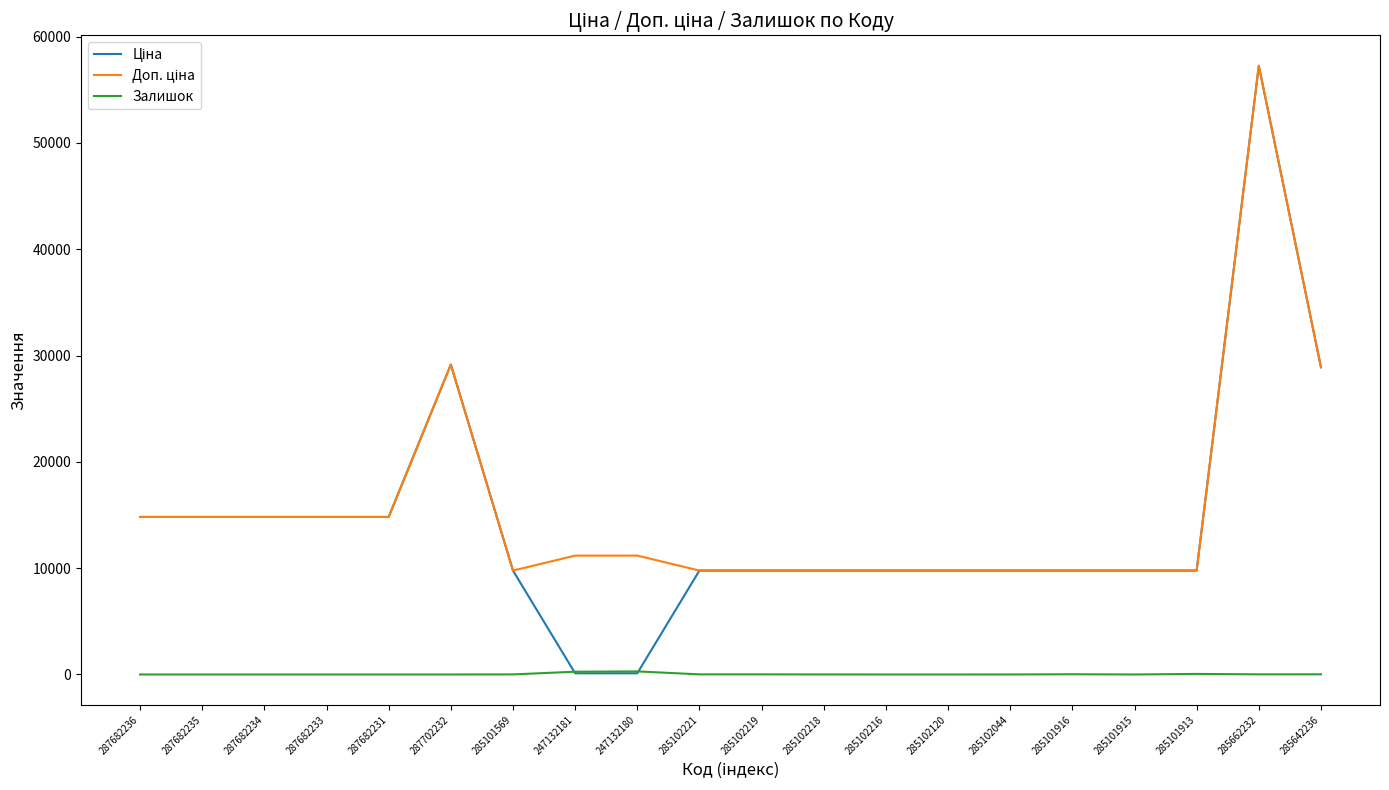

What is the greatest value displayed?

57258.0